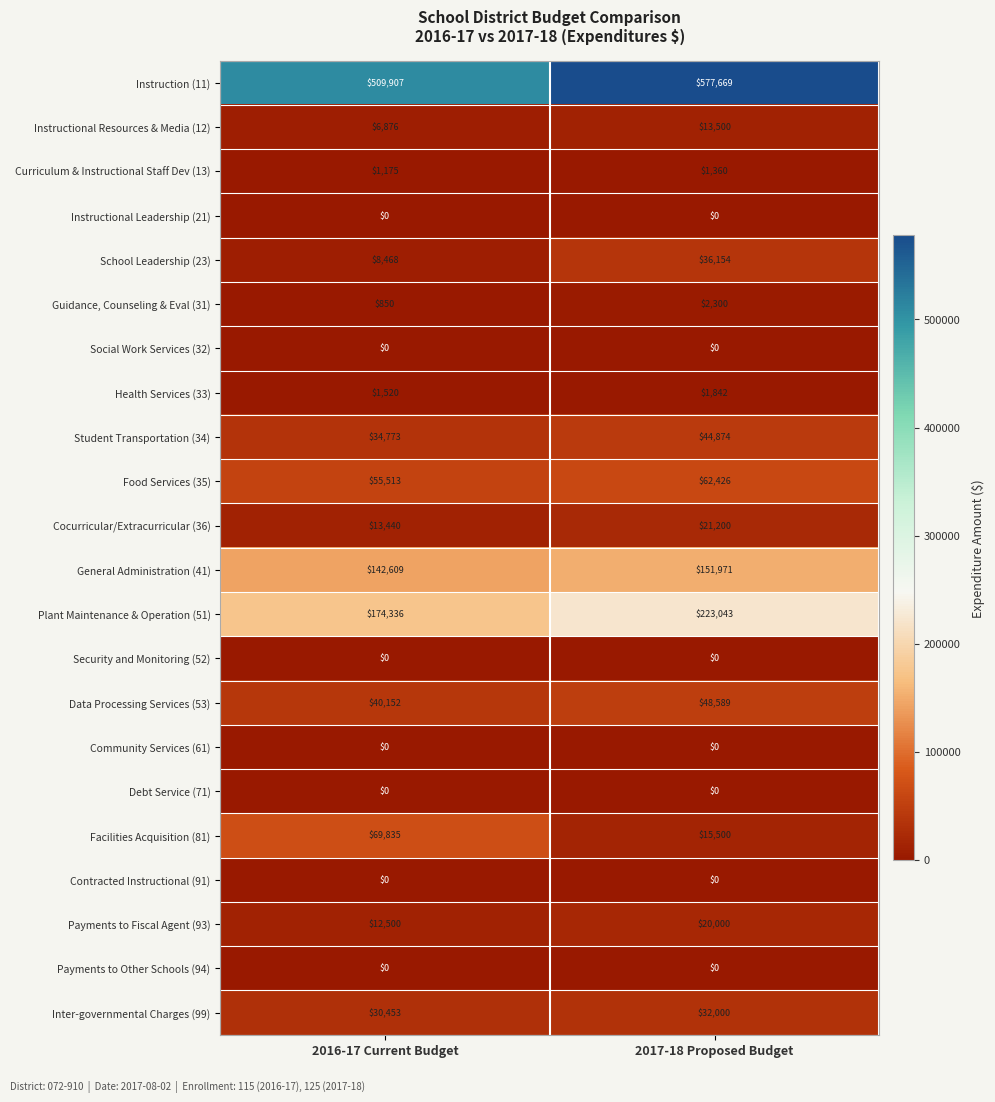

Rank the categories by General Administration (41) value from lowest to highest.

2016-17 Current Budget, 2017-18 Proposed Budget